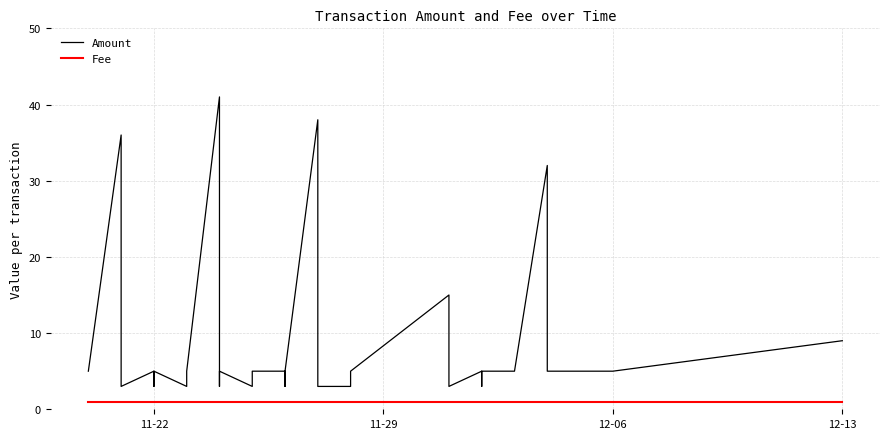

True or false: Fee and Amount cross at least once.

False